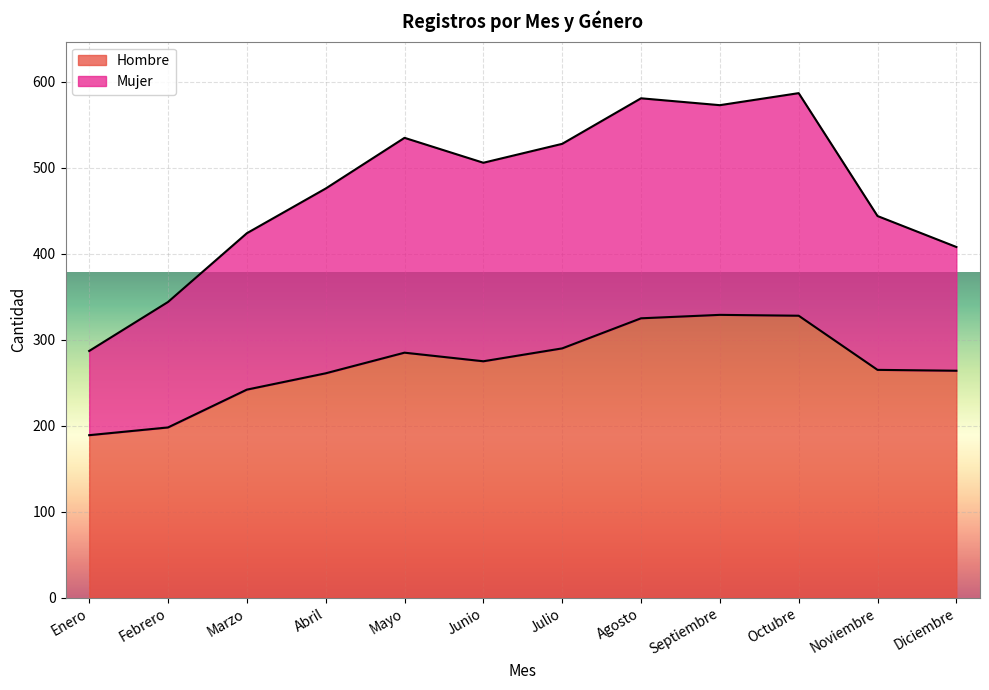

What is the greatest value displayed?

329